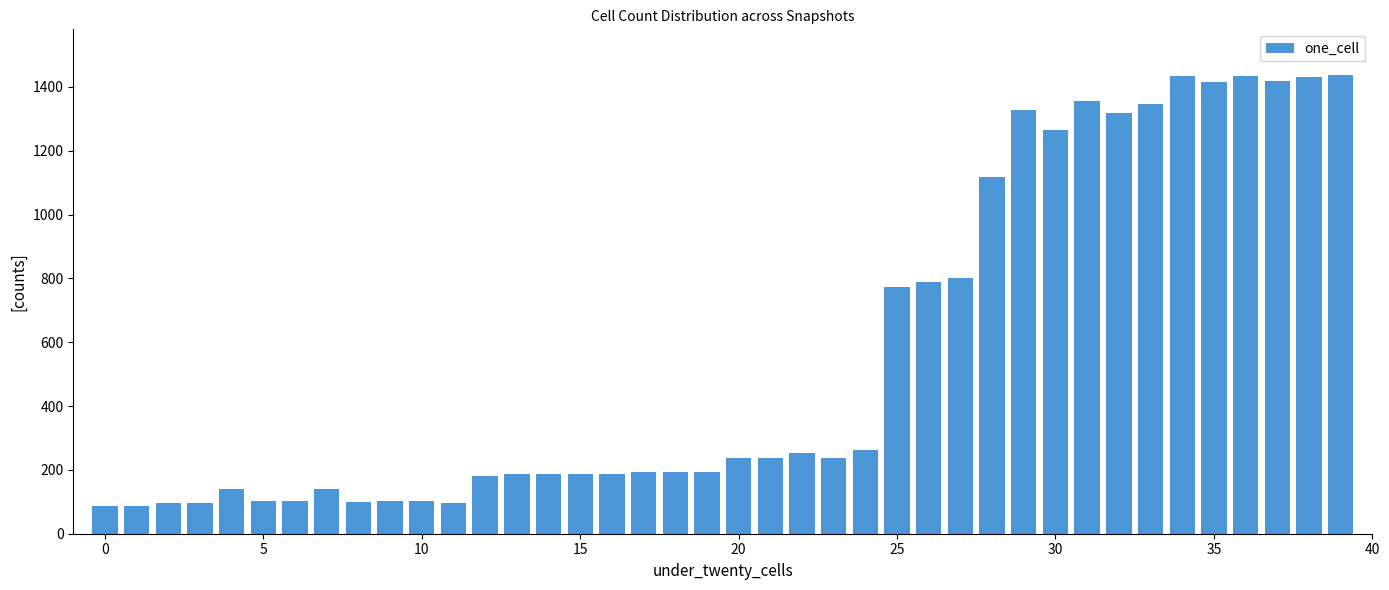

What is the difference between the maximum and minimum values?

1349